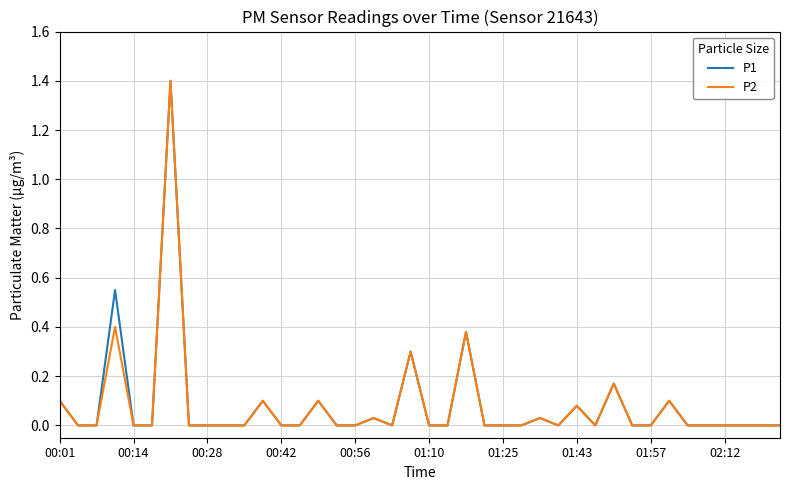

What is the greatest value displayed?

1.4